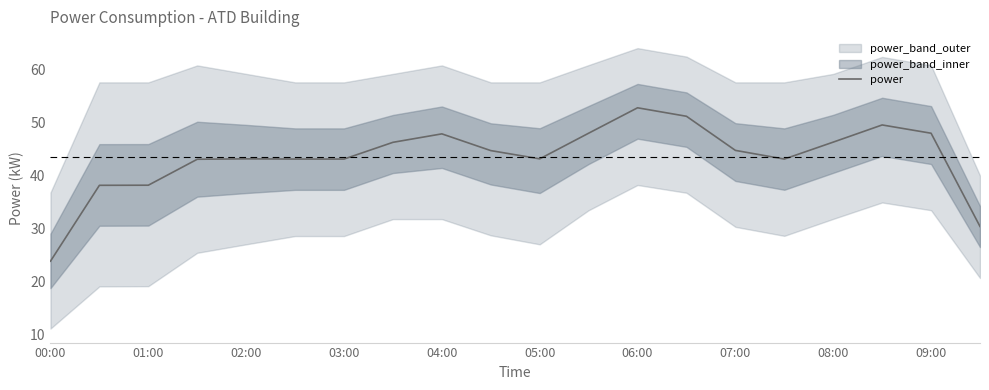

What is the difference between the second highest and minimum values?

27.4